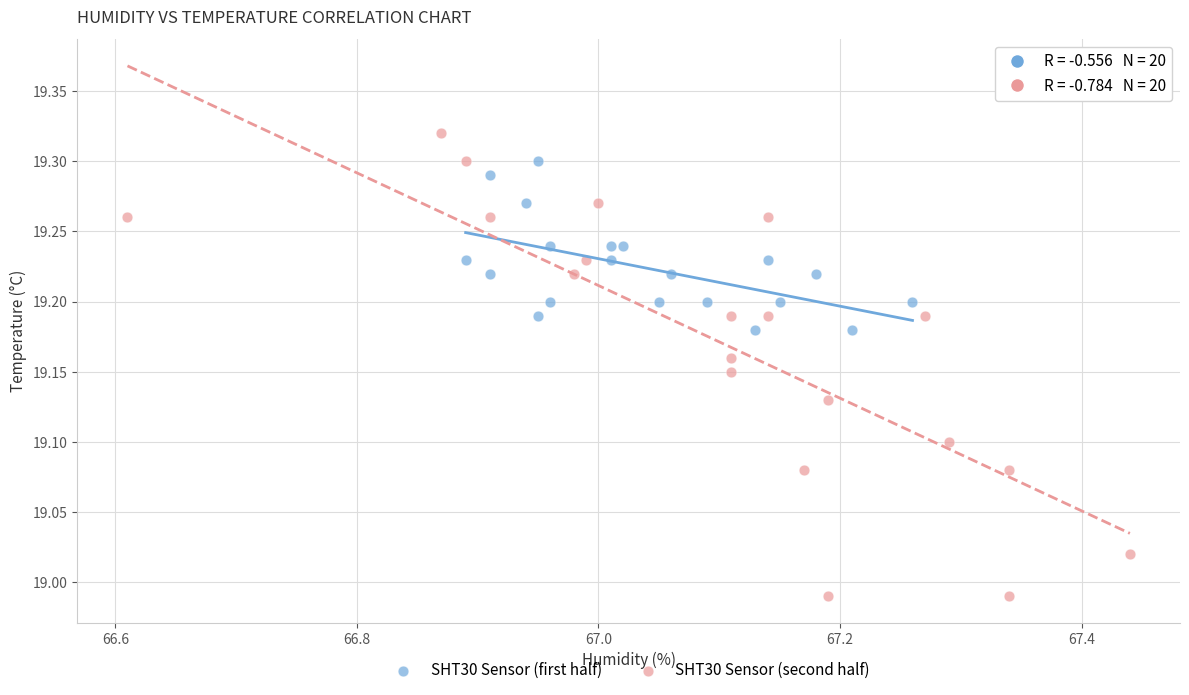

Which series has the largest Y range (max minus min)?

SHT30 Sensor (second half)